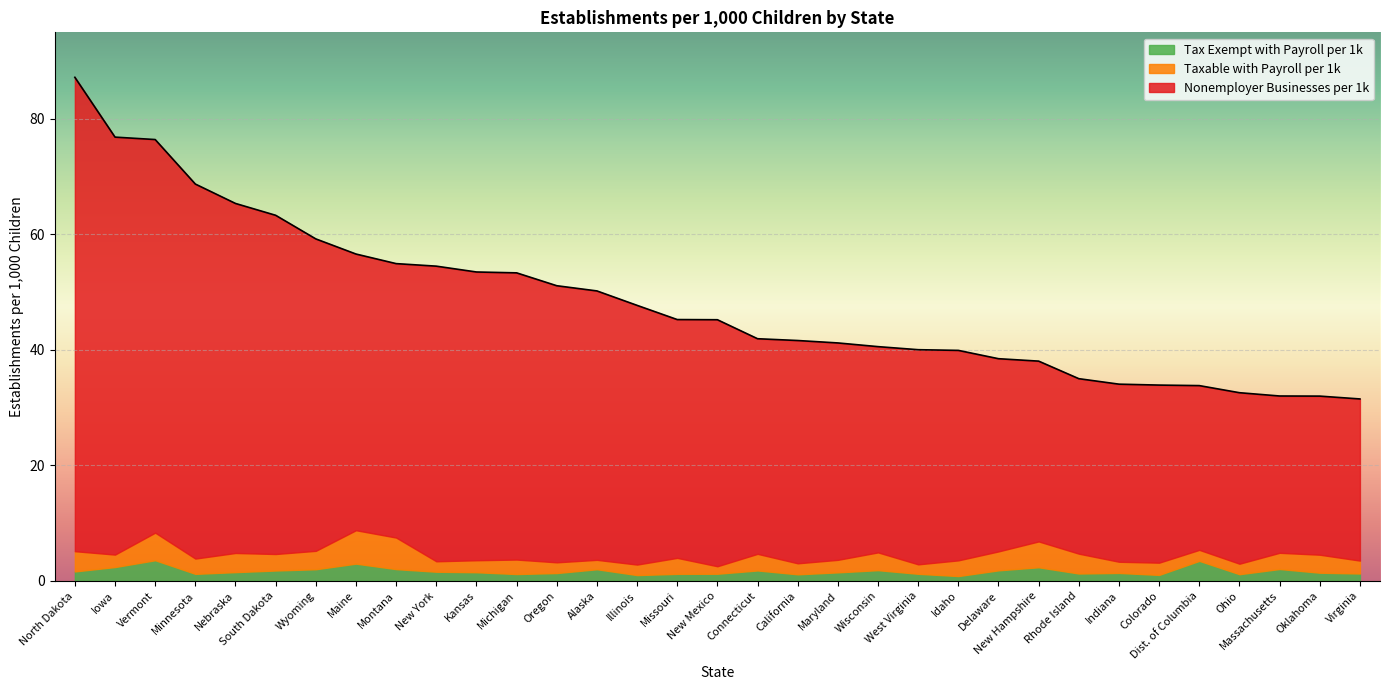

Reading left to right, transcribe all the data shown in this chart.

Nonemployer Businesses per 1k: 82.1	72.3	68.1	64.9	60.5	58.7	54.0	47.8	47.5	51.1	49.9	49.7	47.9	46.6	44.9	41.3	42.7	37.3	38.6	37.6	35.6	37.2	36.4	33.4	31.2	30.3	30.8	30.8	28.4	29.6	27.2	27.5	28.0
Taxable with Payroll per 1k: 3.5	2.2	4.8	2.6	3.3	2.9	3.2	5.8	5.5	1.8	2.1	2.5	1.9	1.6	1.8	2.8	1.3	2.9	1.9	2.2	3.1	1.6	2.7	3.3	4.5	3.4	1.9	2.1	1.9	1.8	2.8	3.1	2.2
Tax Exempt with Payroll per 1k: 1.6	2.4	3.6	1.2	1.5	1.8	2.0	3.0	2.0	1.6	1.5	1.2	1.3	2.0	1.0	1.2	1.2	1.8	1.1	1.5	1.8	1.2	0.8	1.8	2.3	1.3	1.4	1.0	3.5	1.1	2.0	1.4	1.3